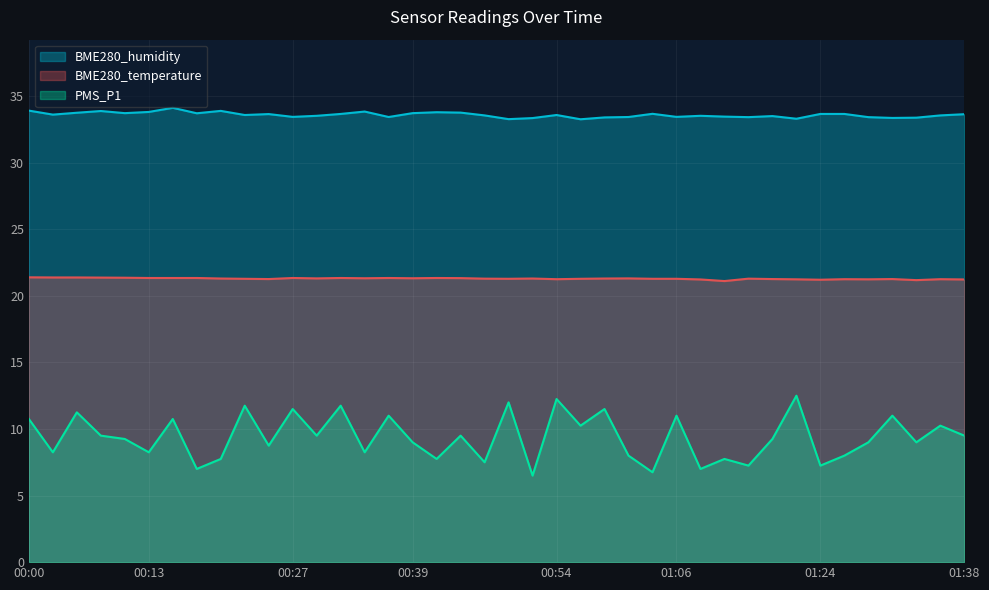

Which series has the largest total across all categories?

BME280_humidity